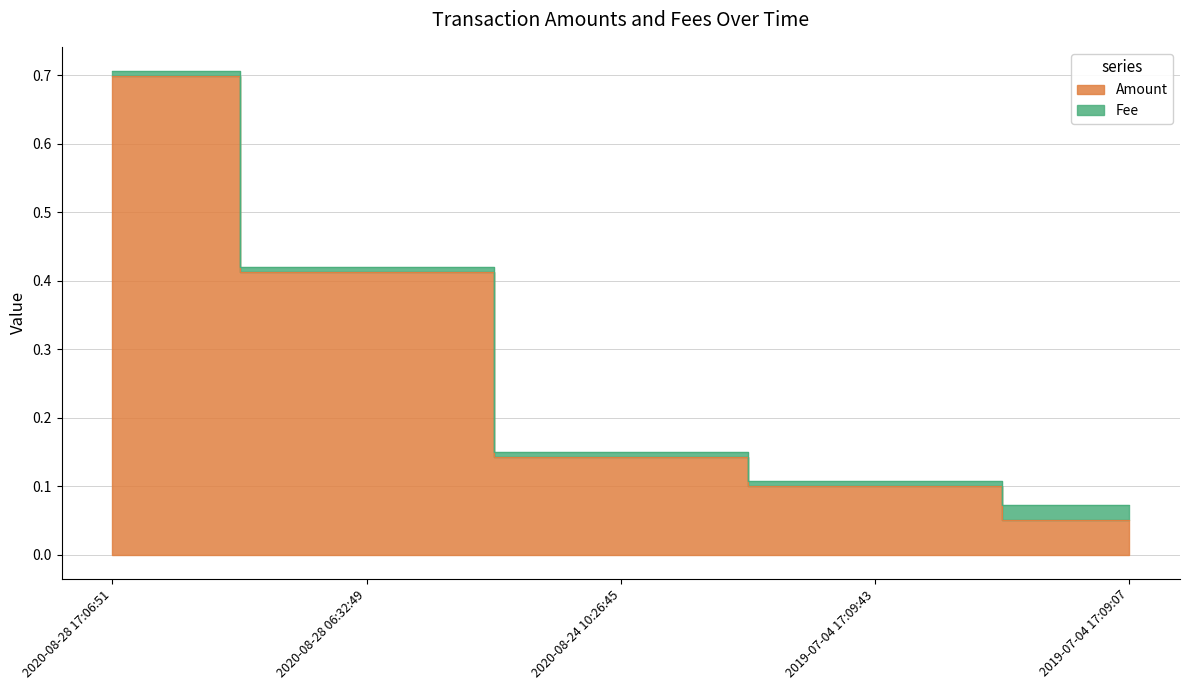

Reading left to right, list all the values displayed in this chart.

2020-08-28 17:06:51=0.7	2020-08-28 06:32:49=0.4	2020-08-24 10:26:45=0.1	2019-07-04 17:09:43=0.1	2019-07-04 17:09:07=0.1